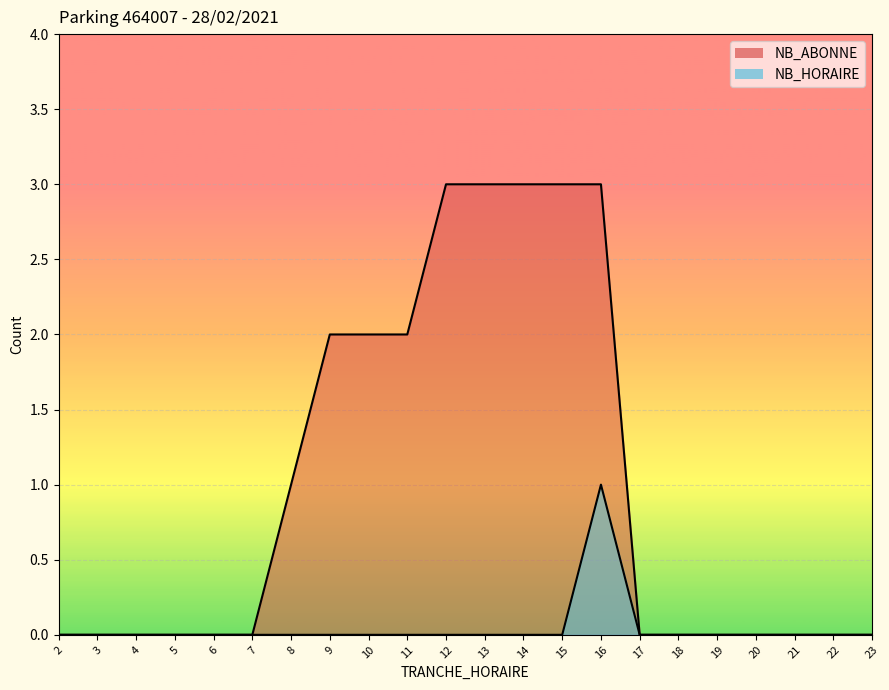

Which series has the largest range (max minus min)?

NB_ABONNE